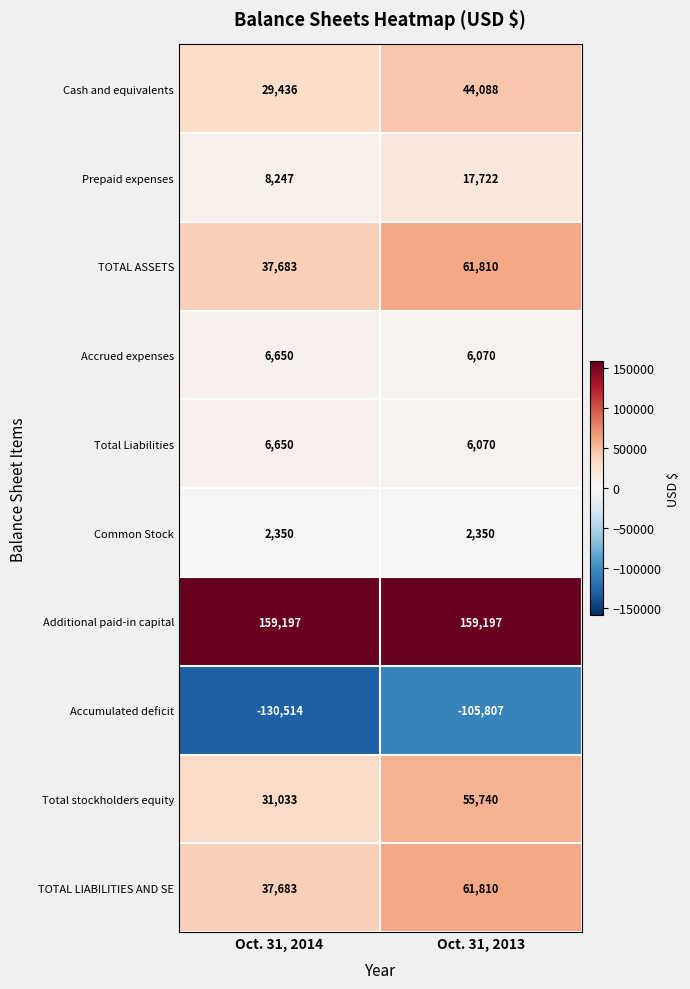

Where is Total stockholders equity nearest to the value 43386?

Oct. 31, 2014